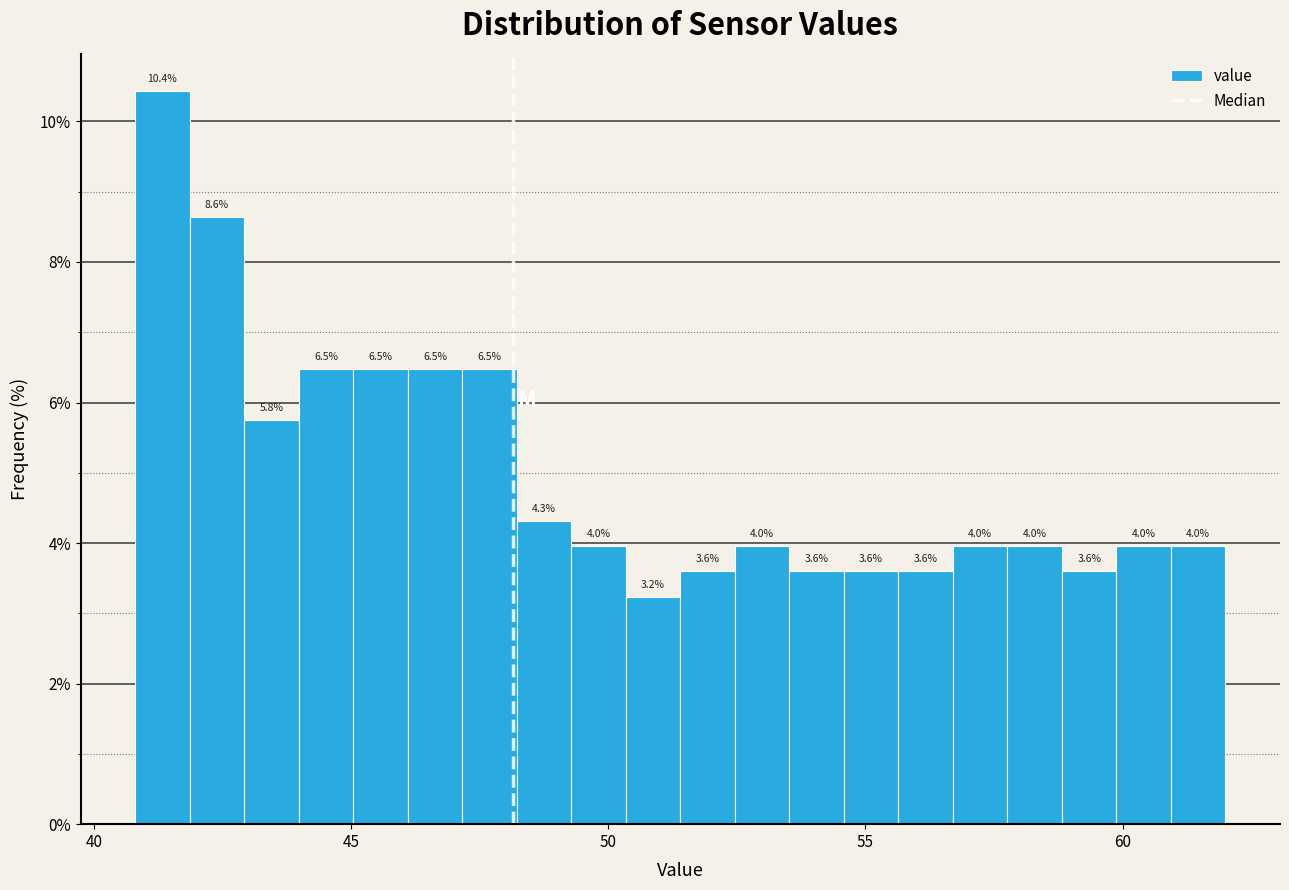

Read against the x-axis, roughly where is the centre of the tallest bar?

41.5